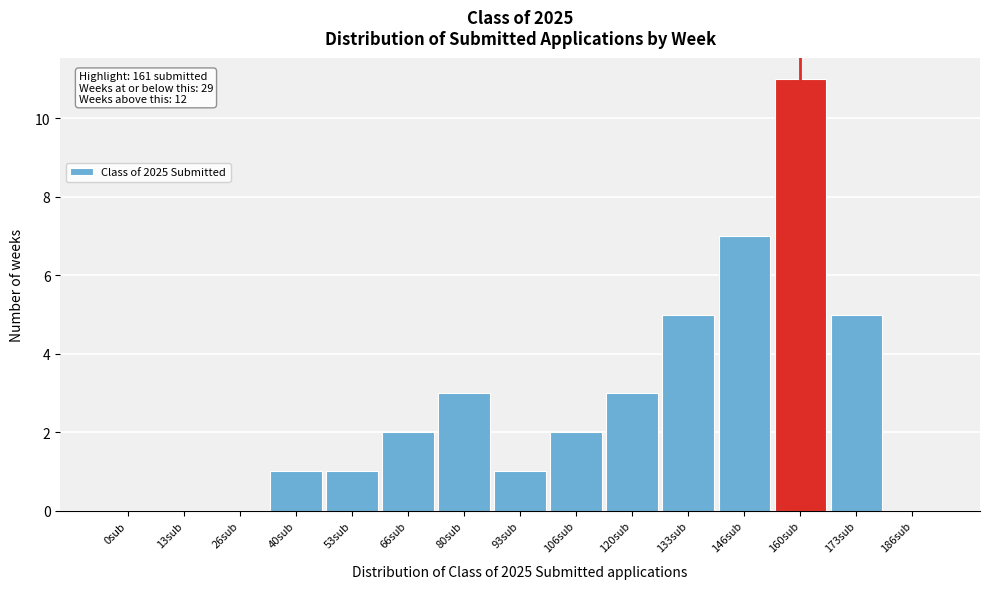

Reading left to right, list all the values displayed in this chart.

0sub=0	13sub=0	26sub=0	40sub=1	53sub=1	66sub=2	80sub=3	93sub=1	106sub=2	120sub=3	133sub=5	146sub=7	160sub=11	173sub=5	186sub=0